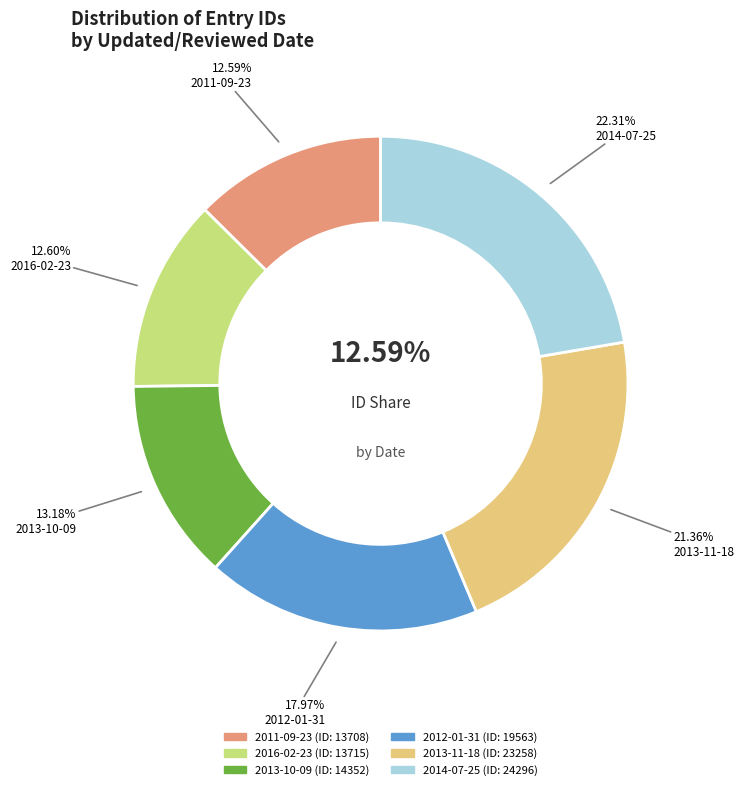

To the nearest percent, what portion does 2014-07-25 represent?

22%